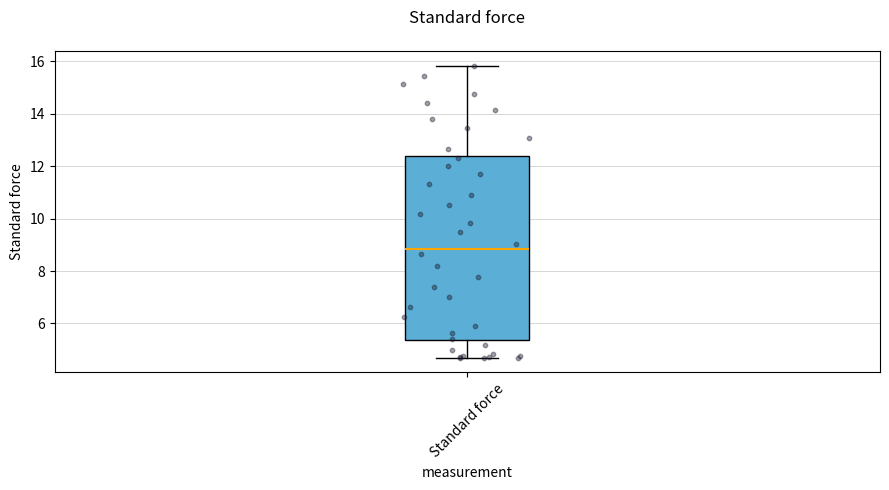

Where does the lower whisker of the box for Standard force end on the y-axis? The values are not printed on the chart, so give them approximately, as read against the axis.

4.6